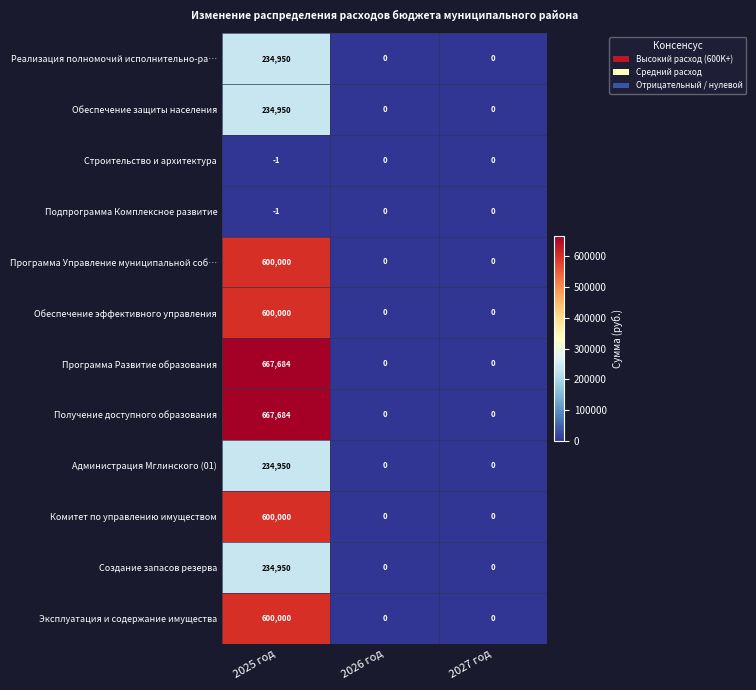

At which category is the sum across all series the highest?

2025 год